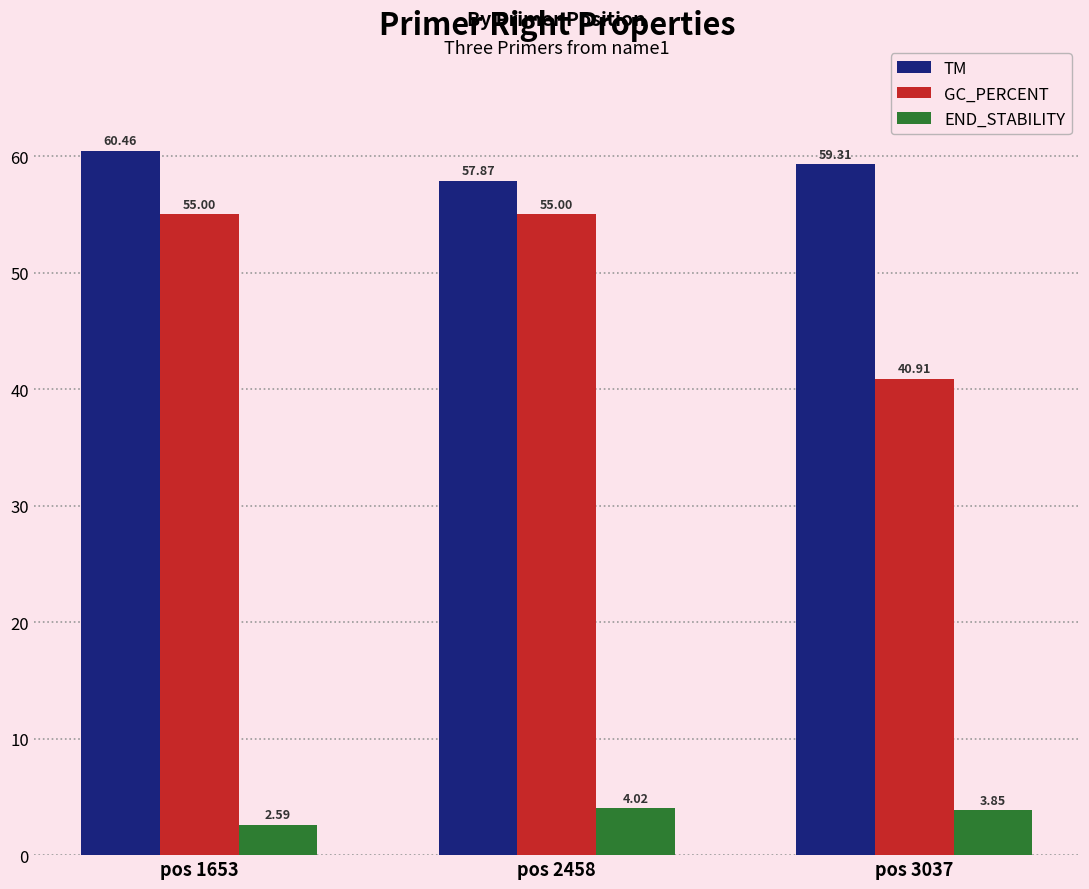

What is the minimum value shown in the chart?

2.6